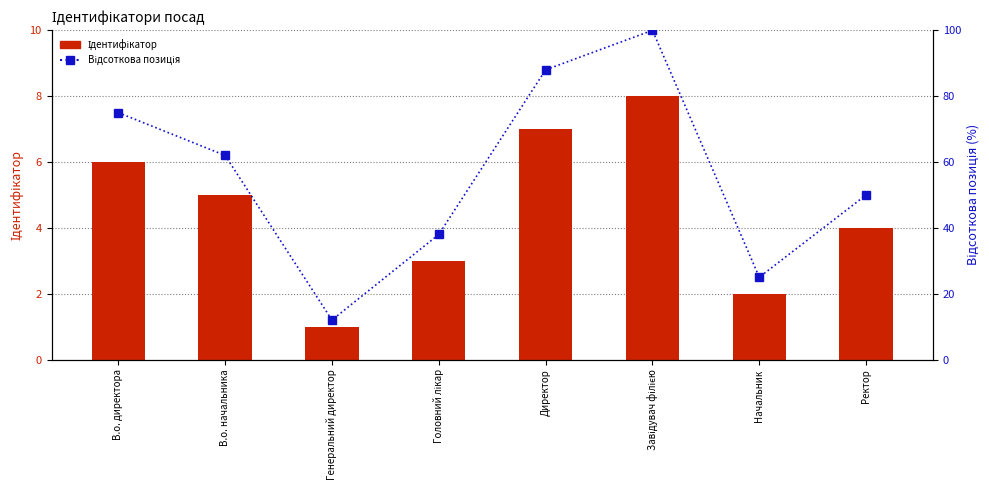

What are all the series names shown in the legend?

Ідентифікатор, Відсоткова позиція